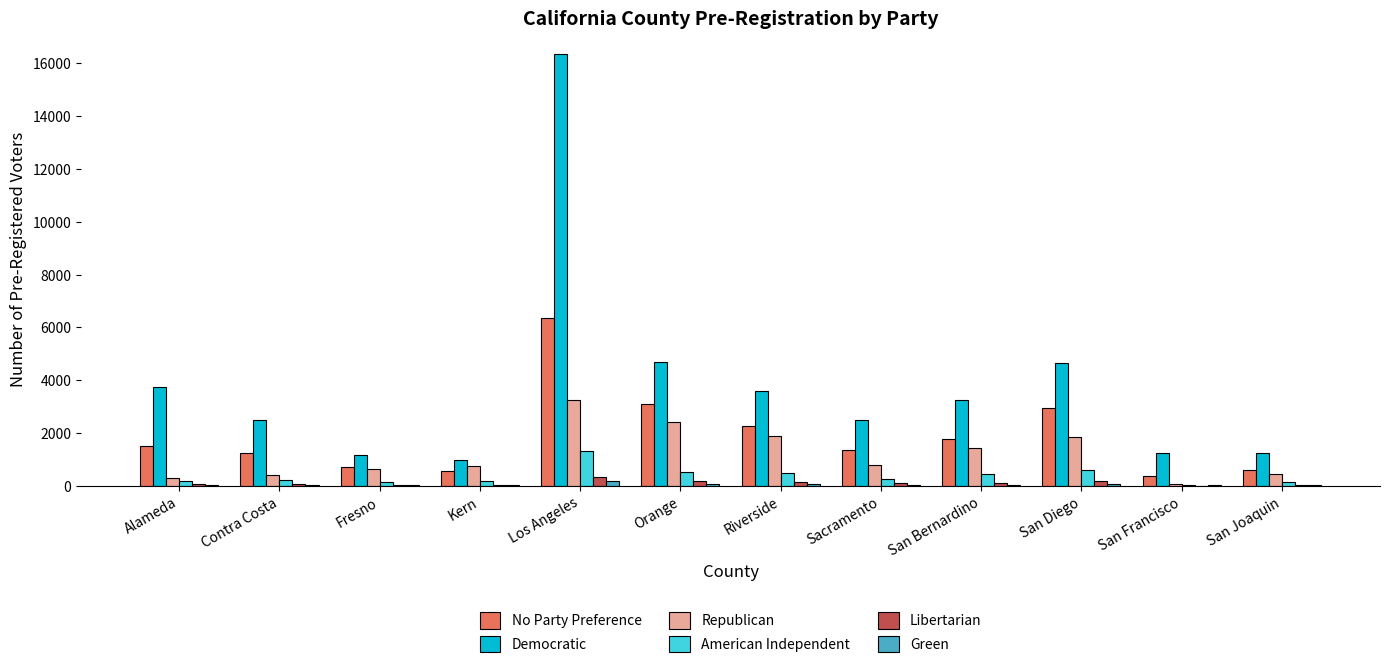

At which category is the sum across all series the highest?

Los Angeles